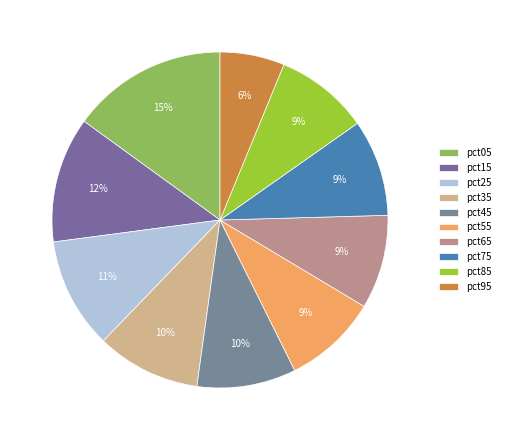

True or false: pct95 accounts for 6% of the total.

True